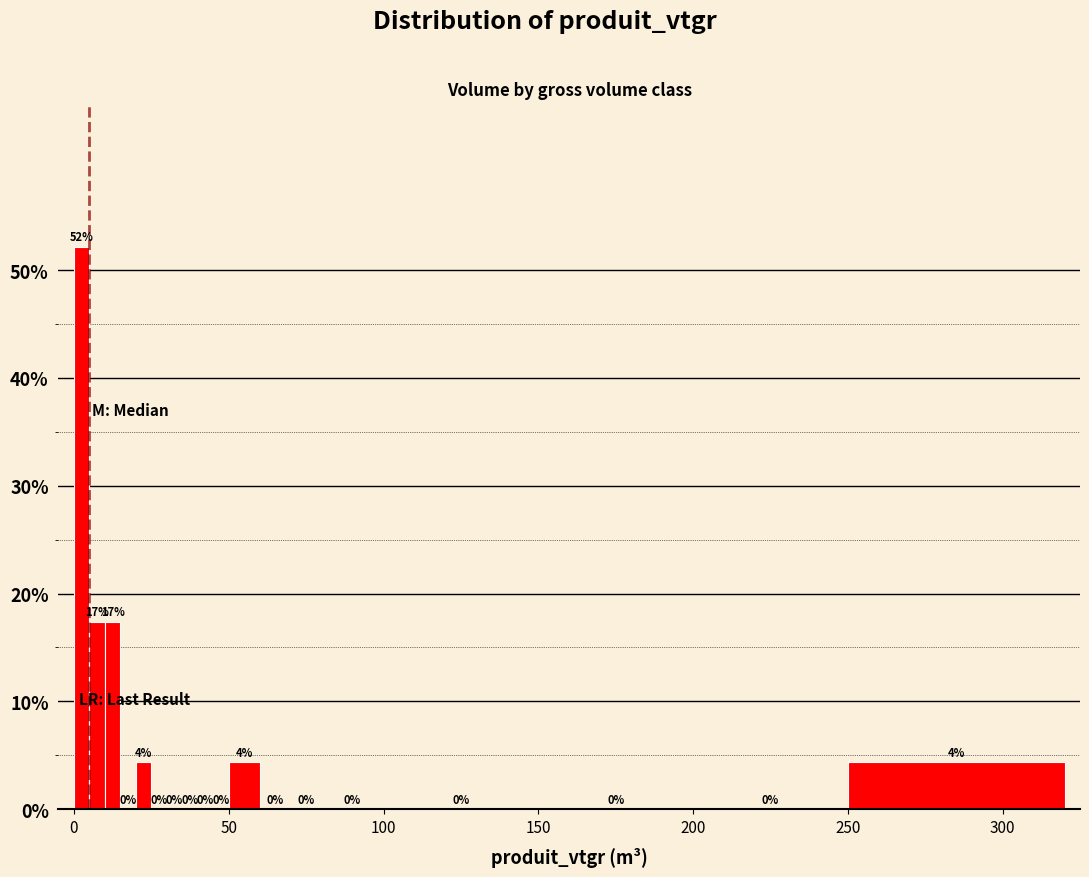

Read against the x-axis, roughly where is the centre of the tallest bar?

5